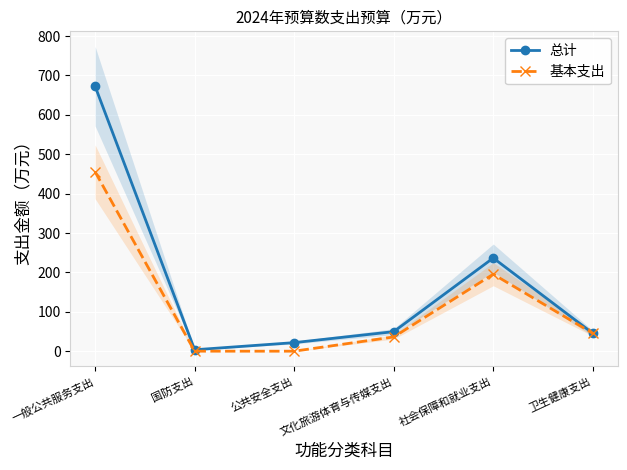

Does the chart display data point markers on the line(s)?

Yes